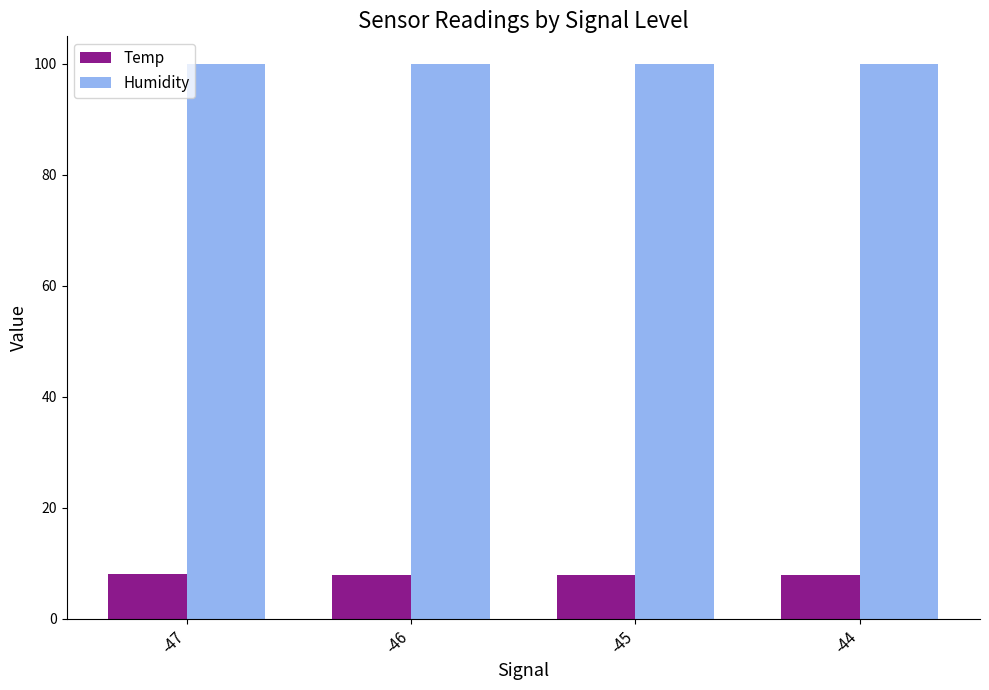

How many groups of bars are there?

4